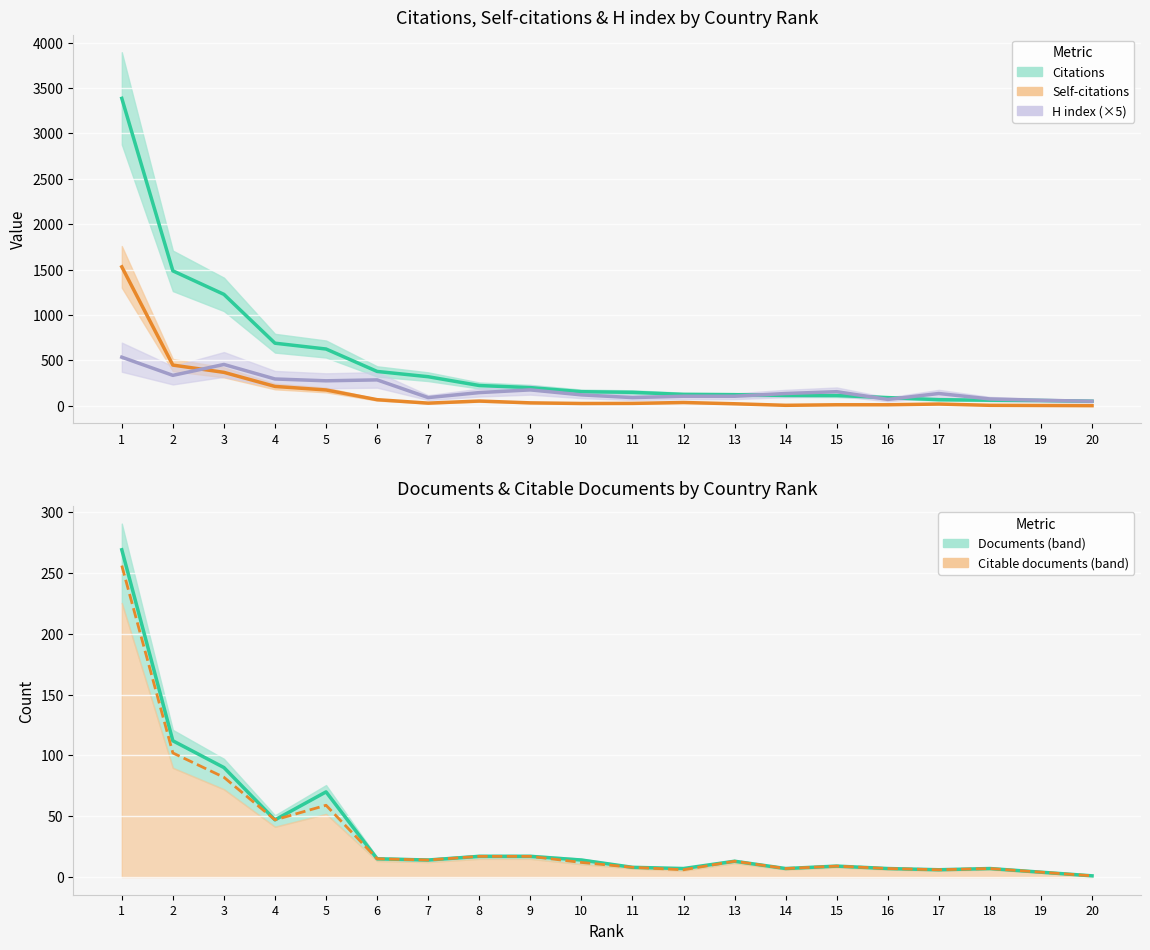

Is it true that Citations equals 452 at 4?

False